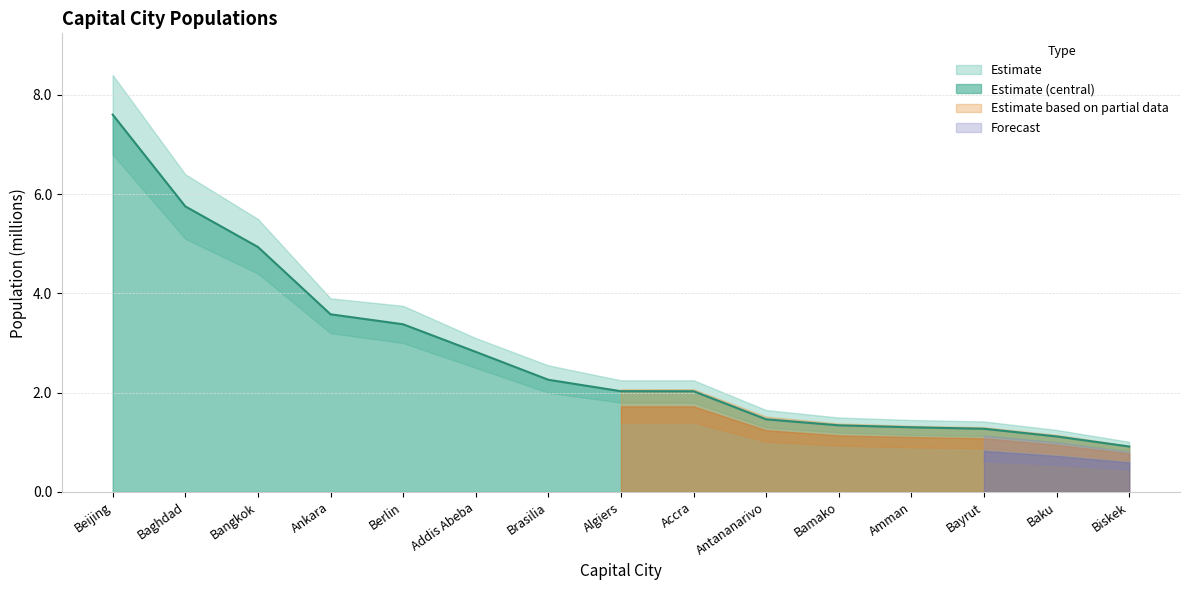

What is the difference between the second highest and second lowest values in the Upper Bound series?

5.2